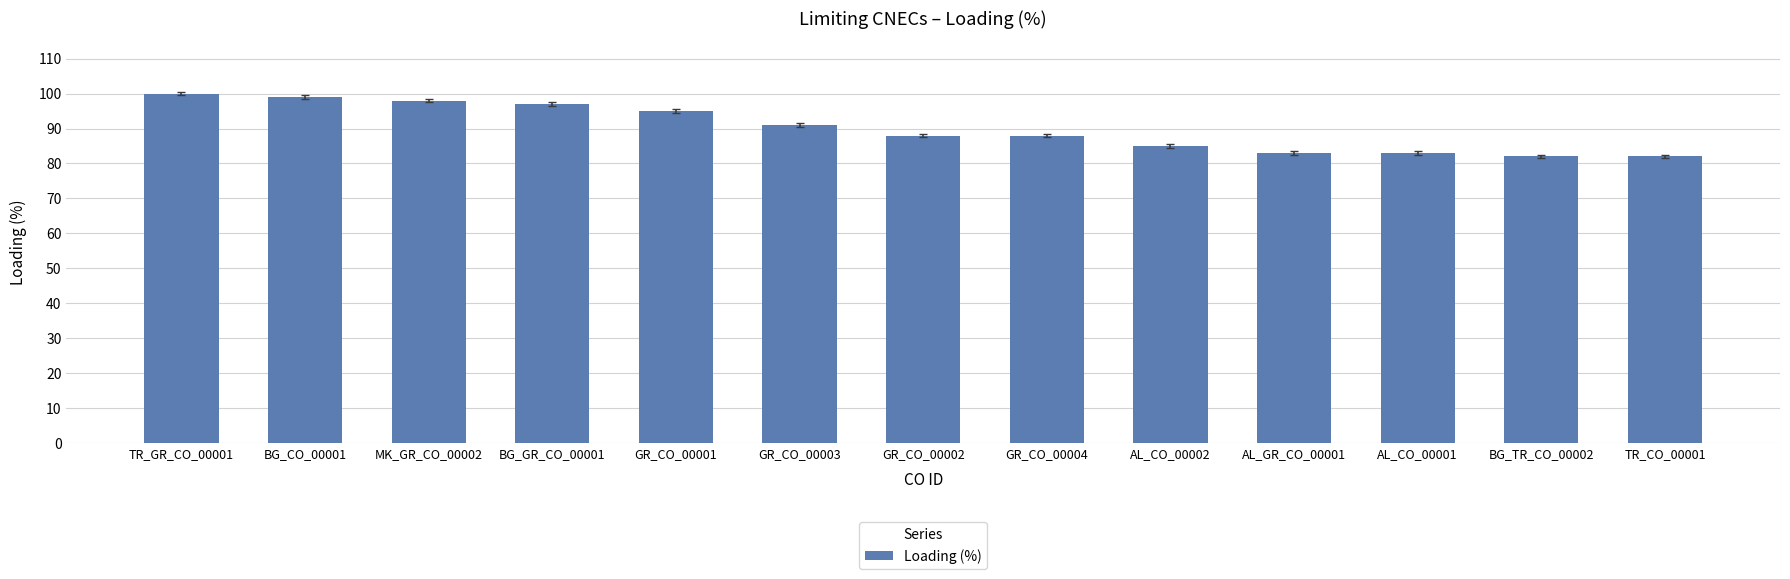

Count the number of categories in the chart.

13